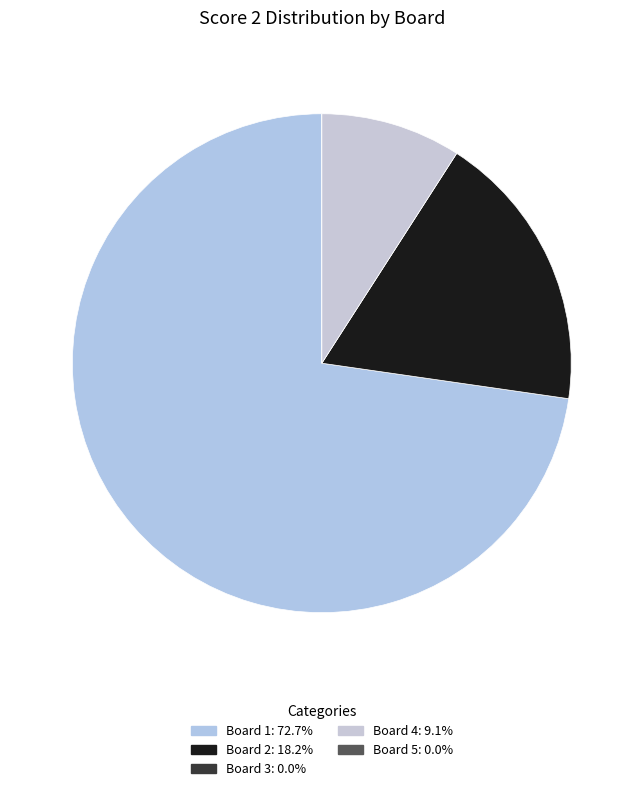

Count the number of slices in the pie.

5